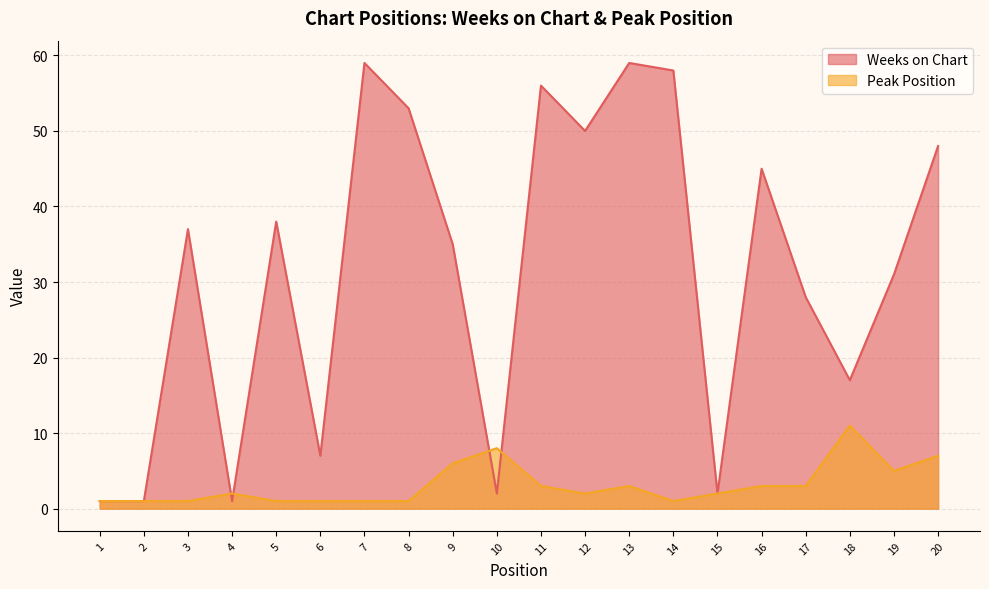

Which series ends up on top after the final intersection of Peak Position and Weeks on Chart?

Weeks on Chart